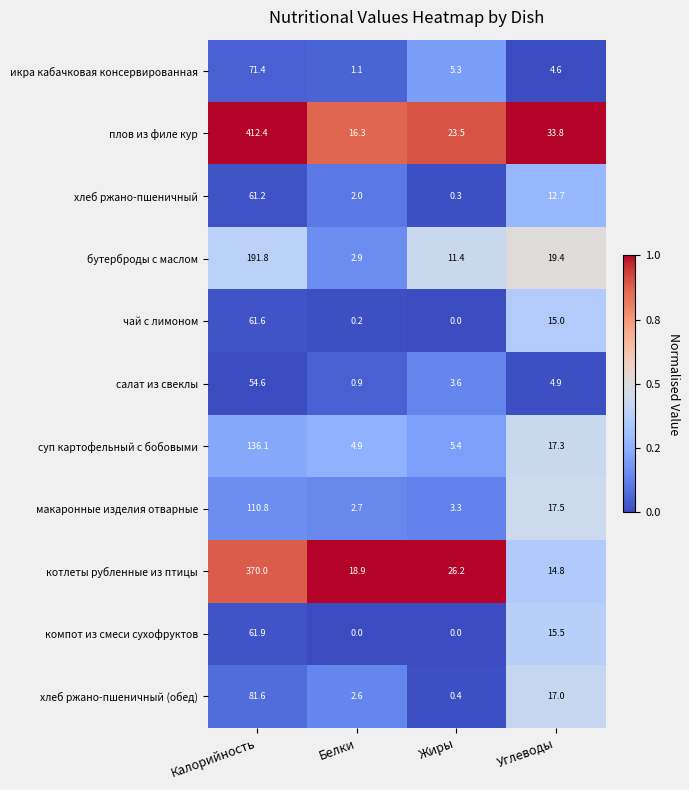

What is the difference between the highest and lowest values at Жиры?

26.2